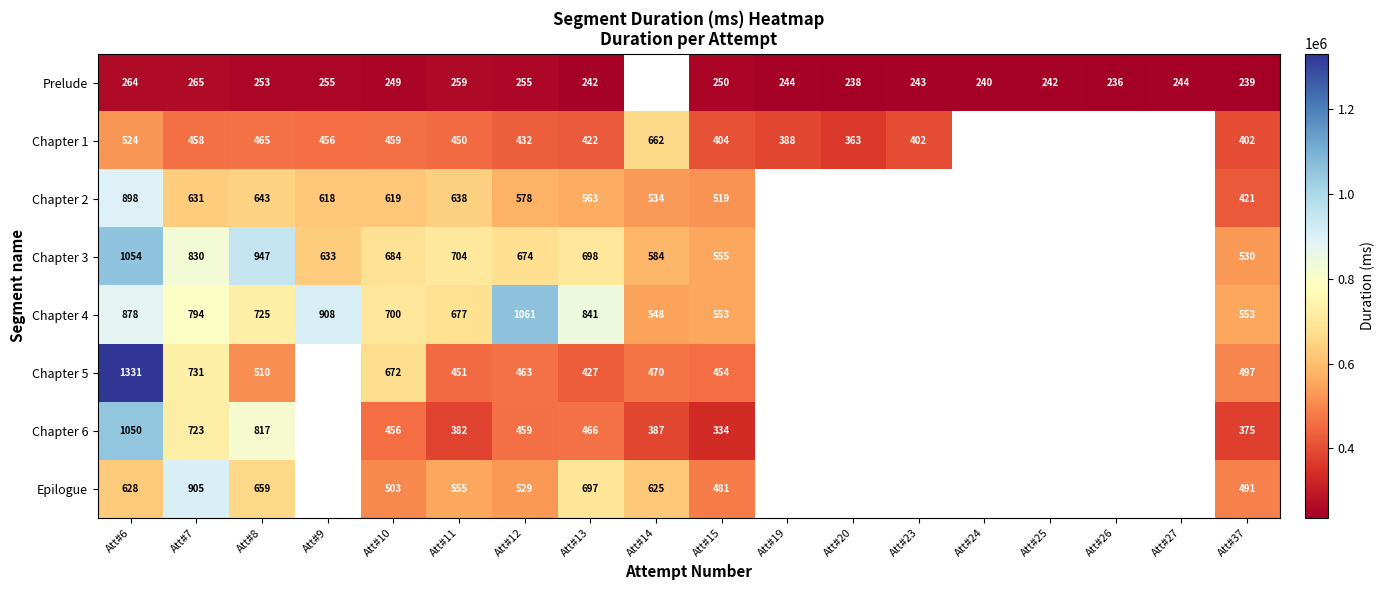

What is the difference between the maximum and minimum values in the Chapter 5 series?

903980.0